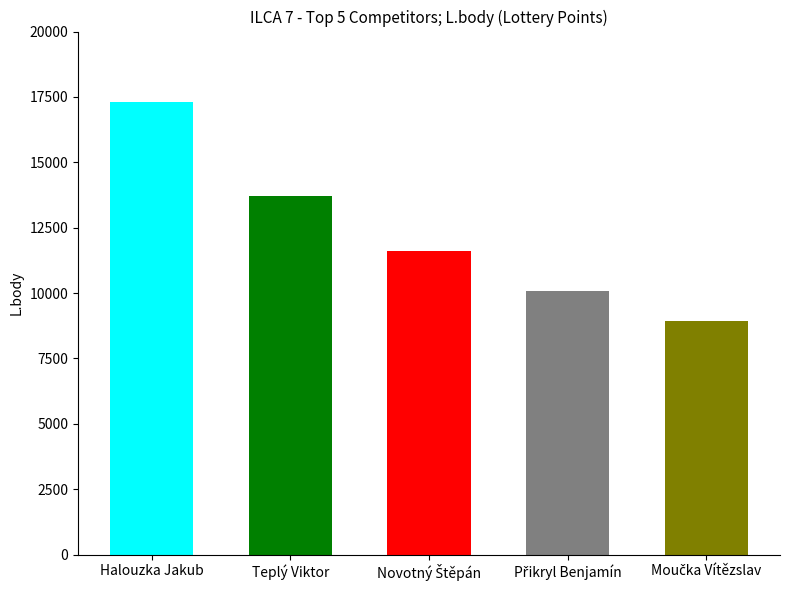

Does the chart contain any negative values?

No